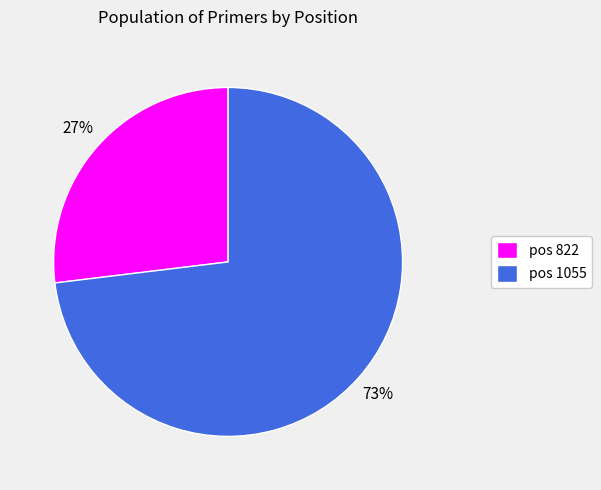

Count the number of slices in the pie.

2